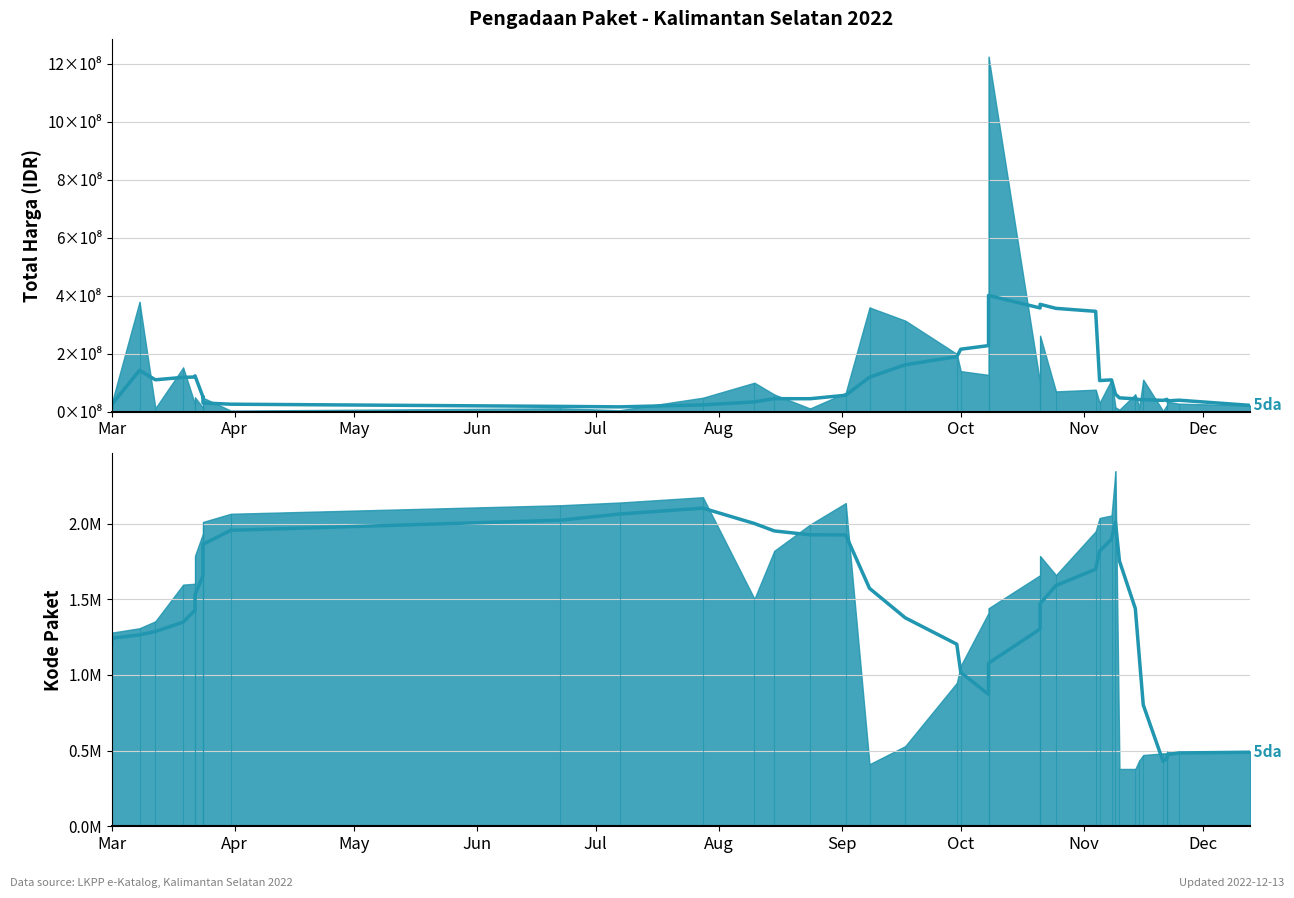

What is the difference between the maximum and minimum values?

1673453.8